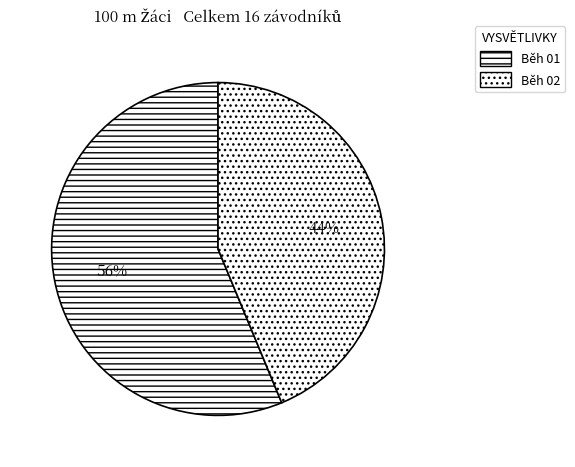

To the nearest percent, what is the combined percentage of Běh 02 and Běh 01?

100%